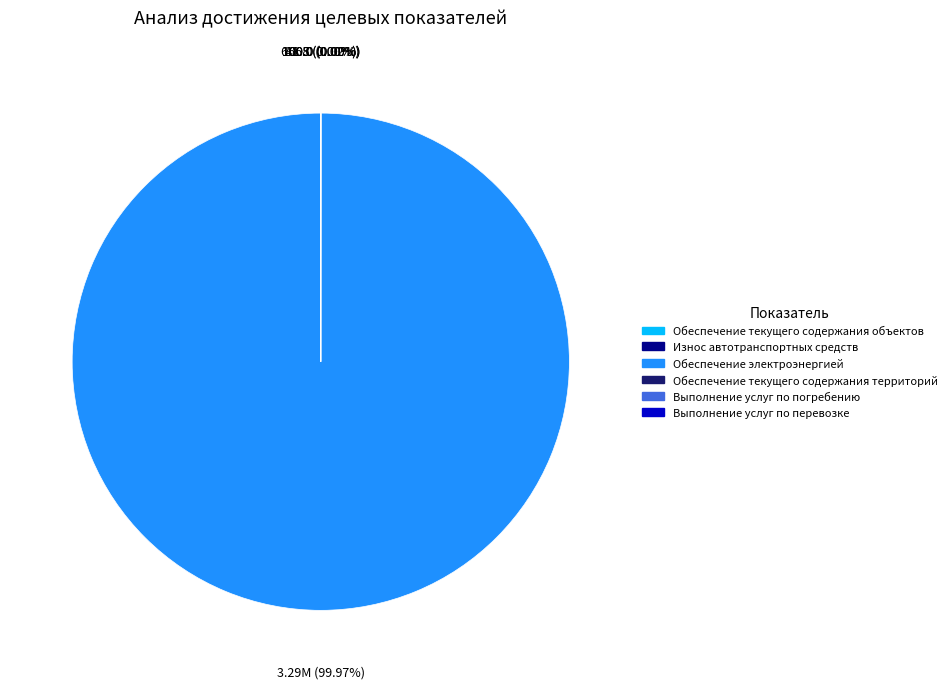

Does any single category account for the majority?

Yes